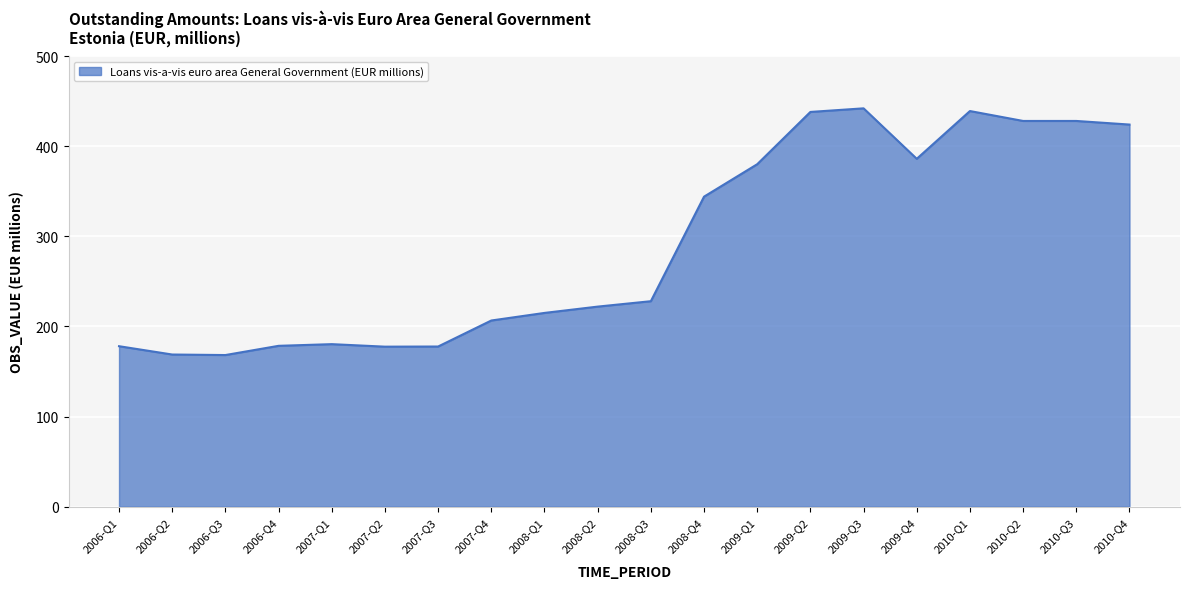

Where is the data nearest to the value 305?

2008-Q4